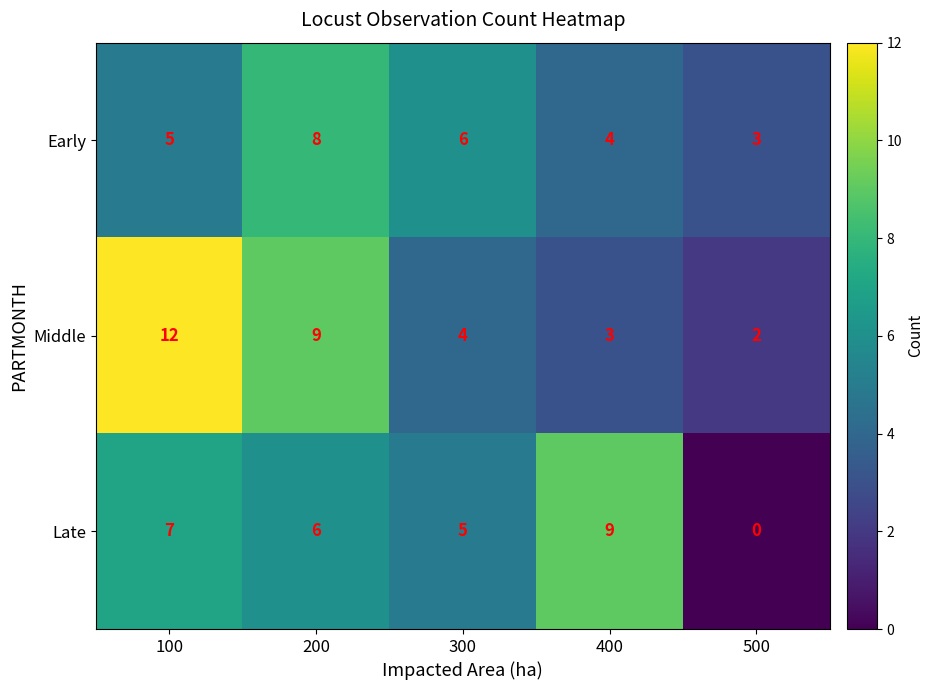

Rank the categories by Early value from lowest to highest.

500, 400, 100, 300, 200